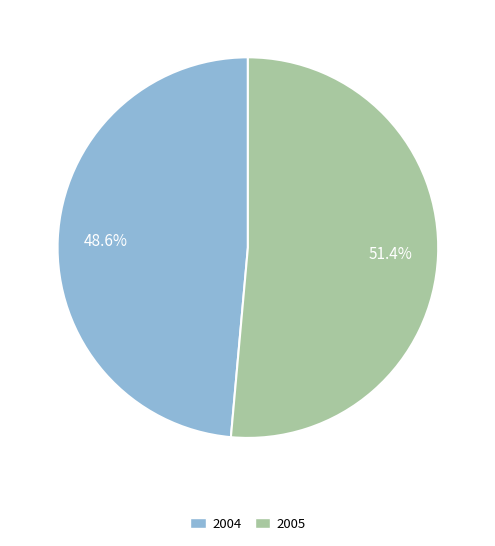

To the nearest percent, what is the combined percentage of 2005 and 2004?

100%